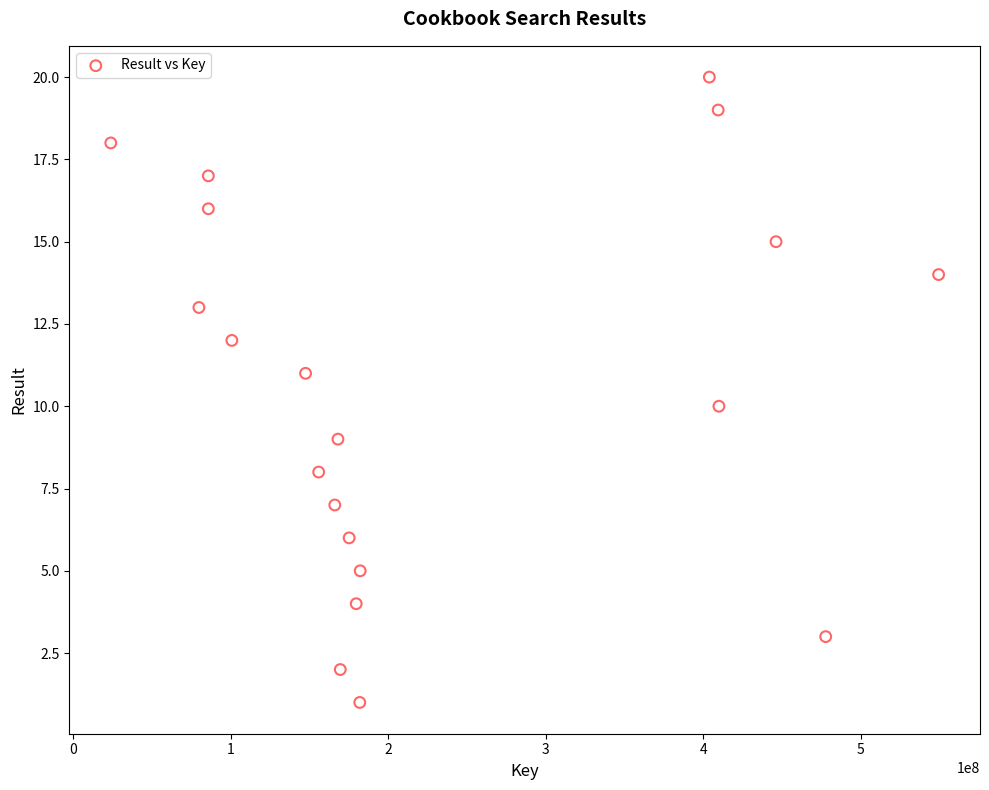

What is the range of X values (max minus min)?

525427753